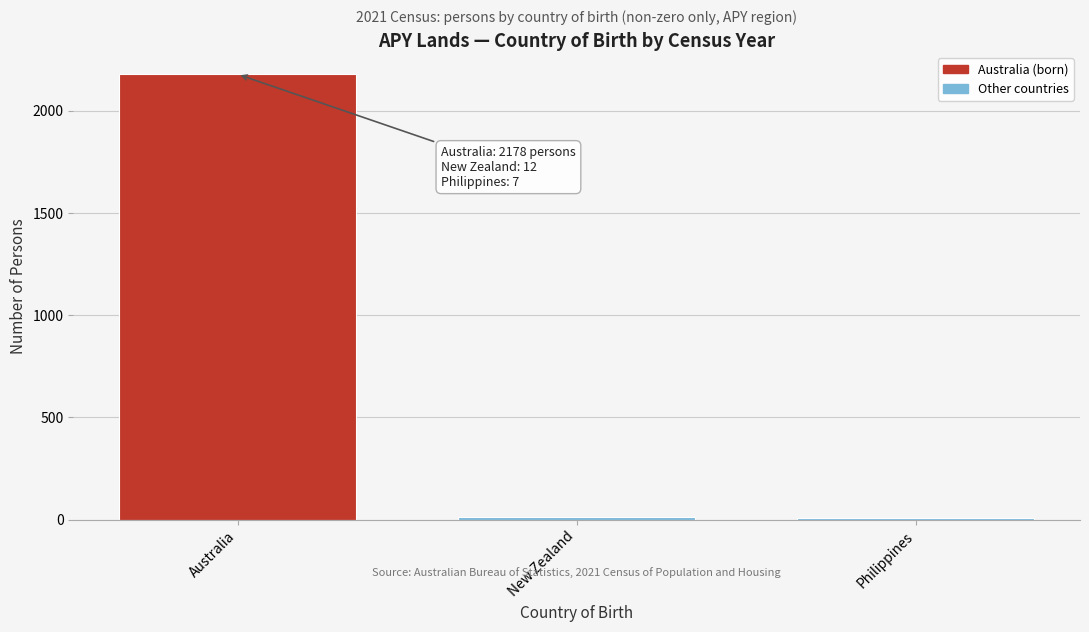

The value at Australia is 2178. True or false?

True